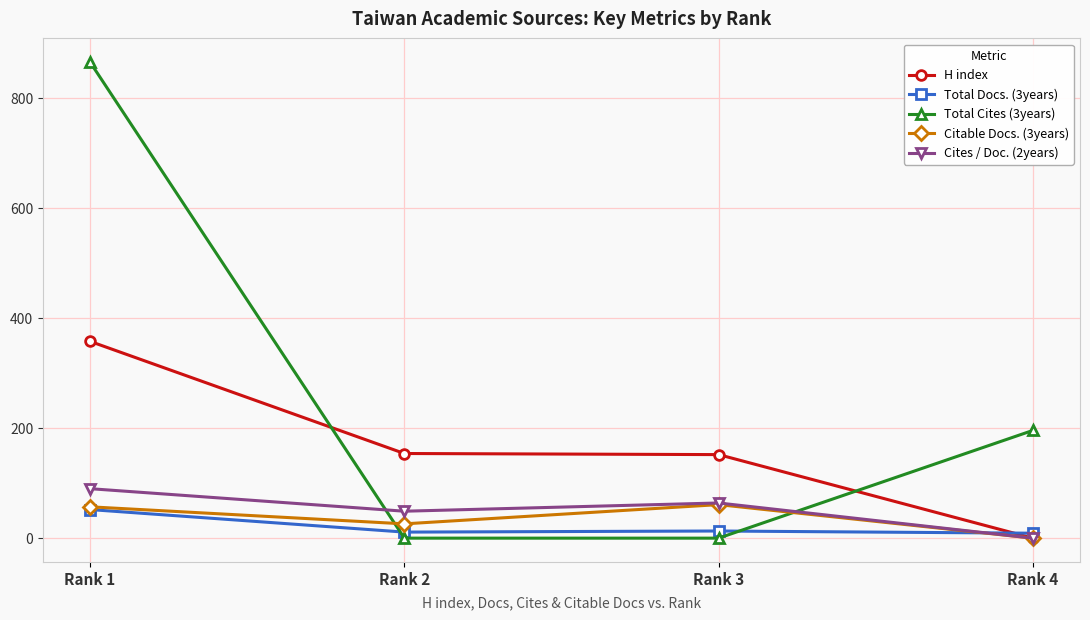

Which label corresponds to the largest value in the chart?

Rank 1